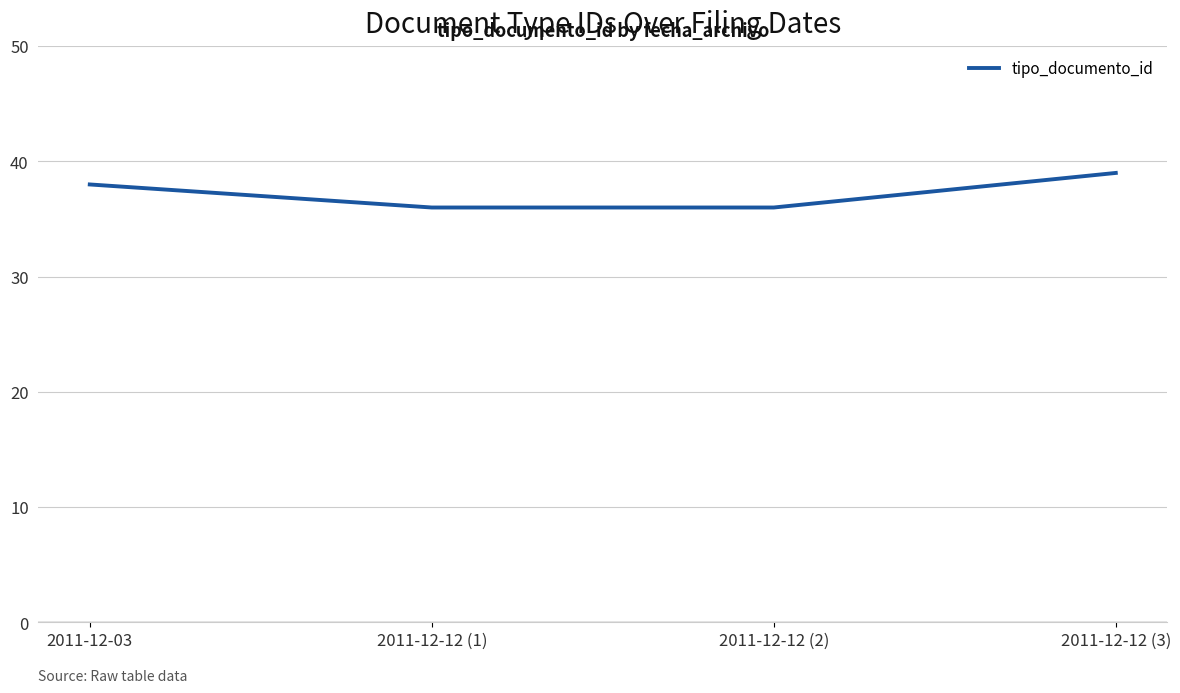

What is the greatest value displayed?

39